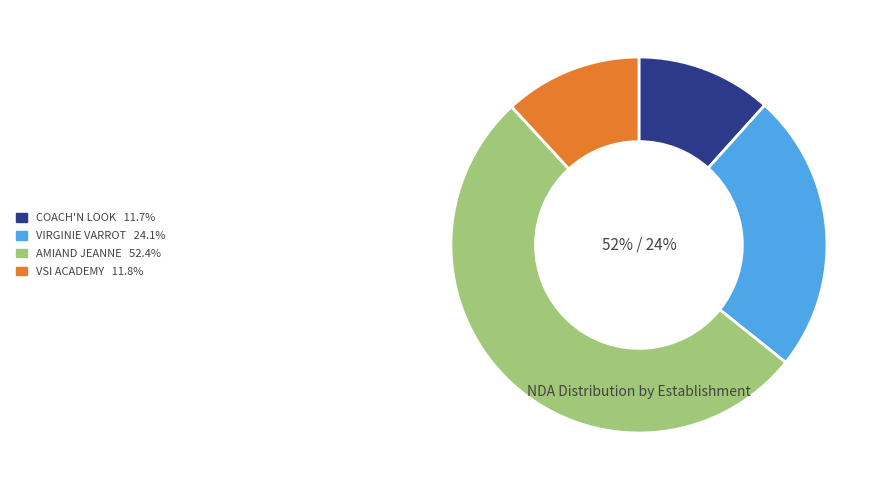

Is there any slice that represents more than half of the pie?

Yes